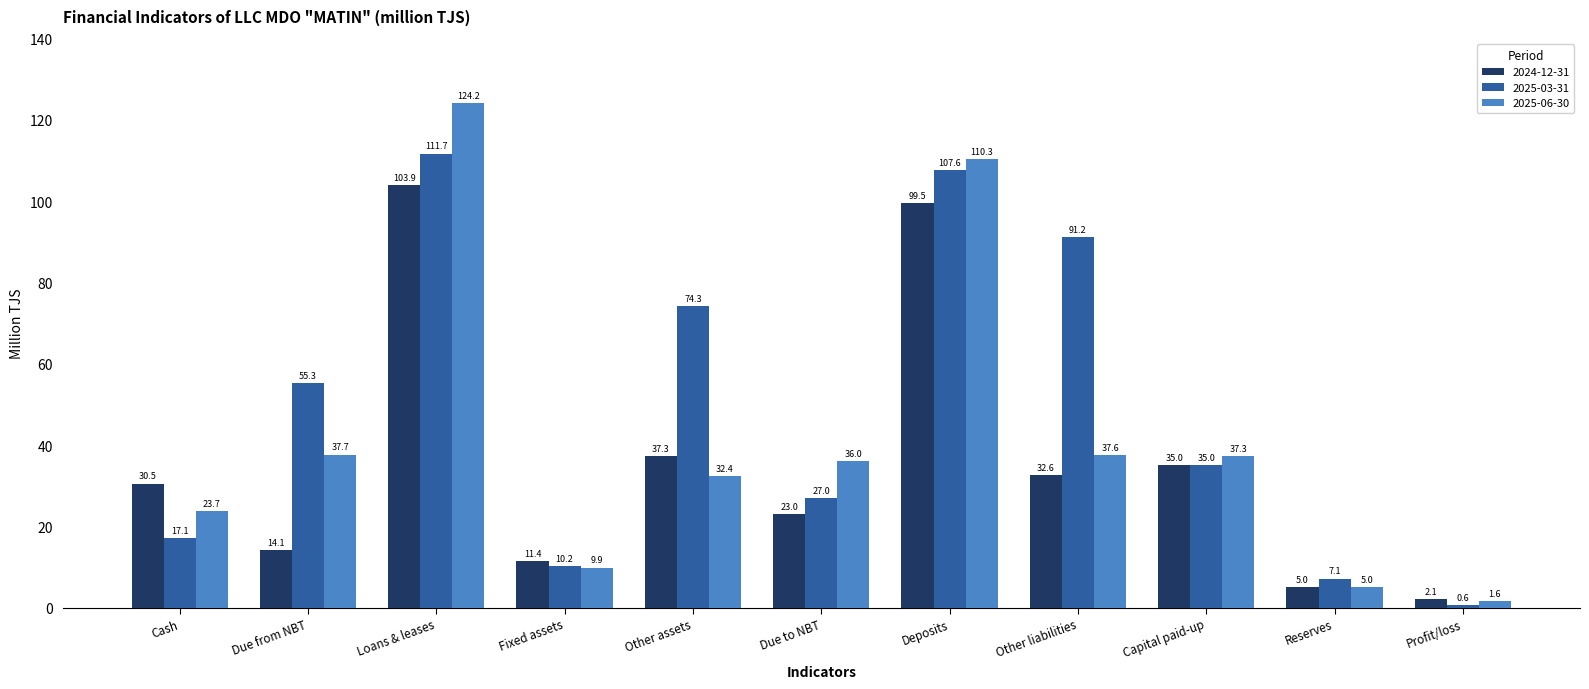

What is the sum of the 2025-03-31 values at Reserves and Cash?

24.2